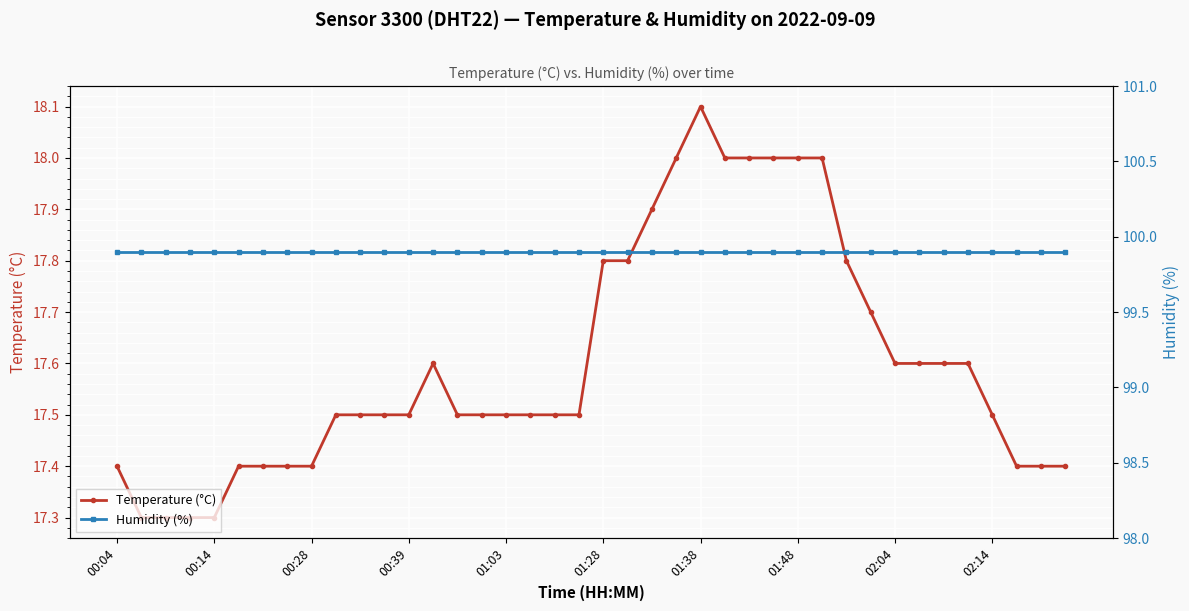

True or false: Humidity (%) has more than 1 interior local peaks.

False